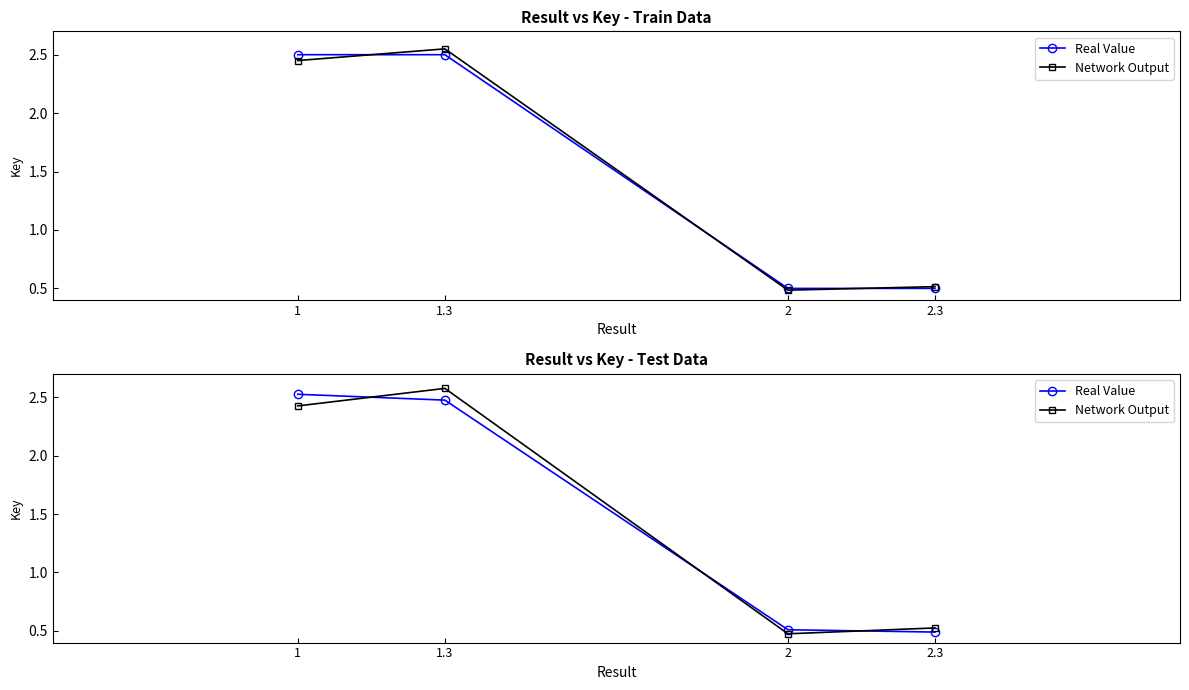

What is the smallest value displayed?

0.5